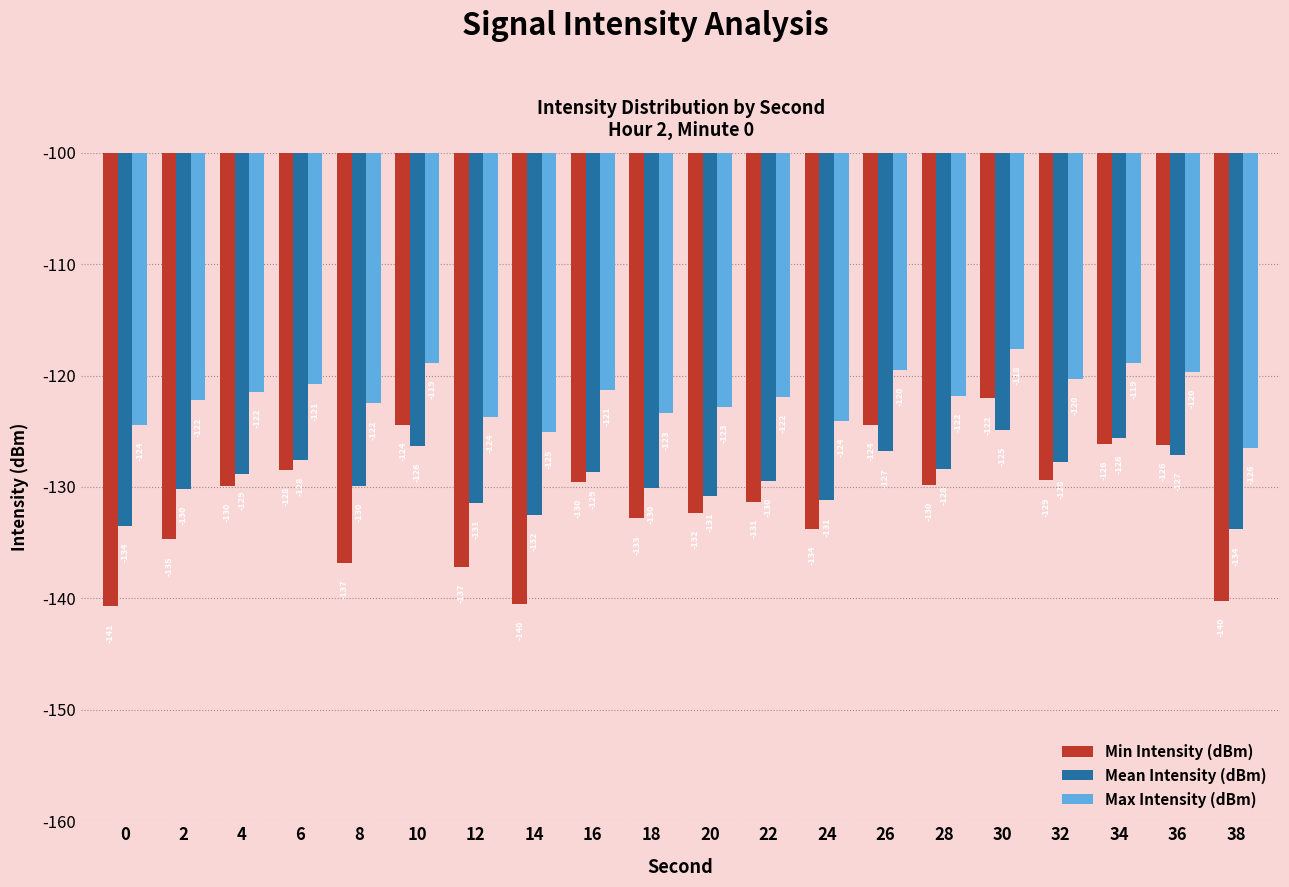

Which series changed the most between 0 and 6?

Min Intensity (dBm)